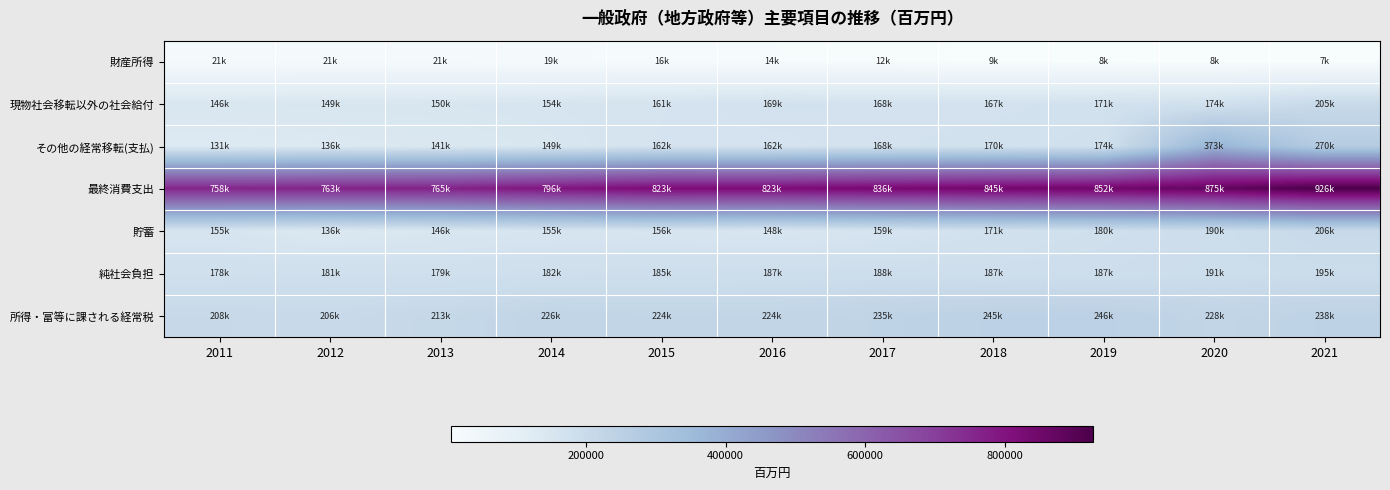

Rank the series by their maximum value, from highest to lowest.

最終消費支出, その他の経常移転(支払), 所得・富等に課される経常税, 貯蓄, 現物社会移転以外の社会給付, 純社会負担, 財産所得